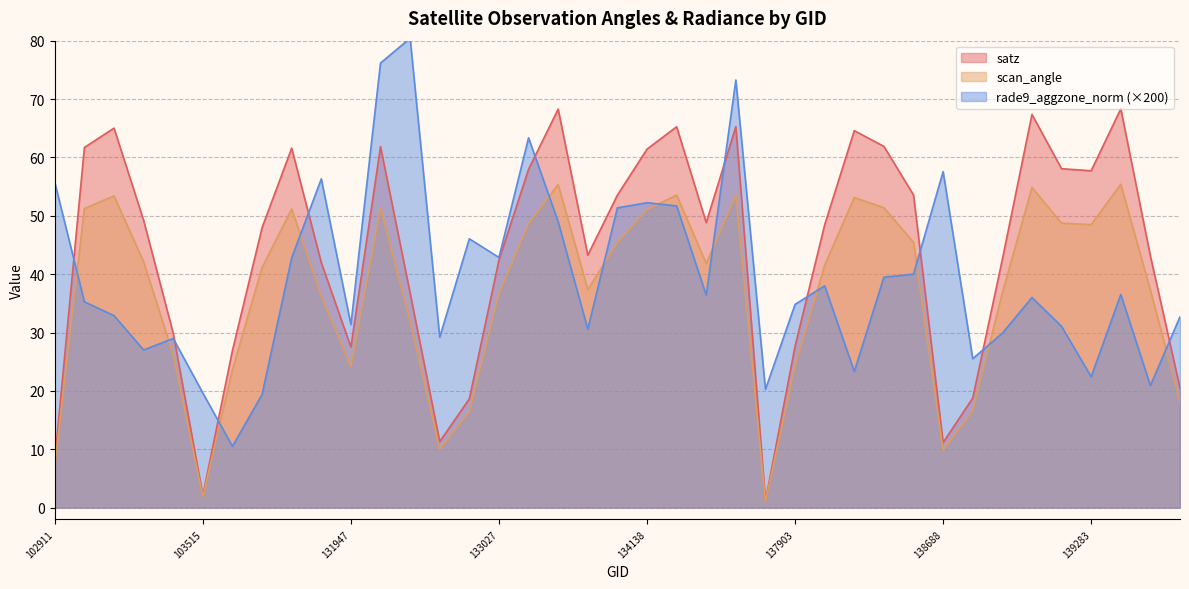

What is the total value across all series at 133209?

170.0